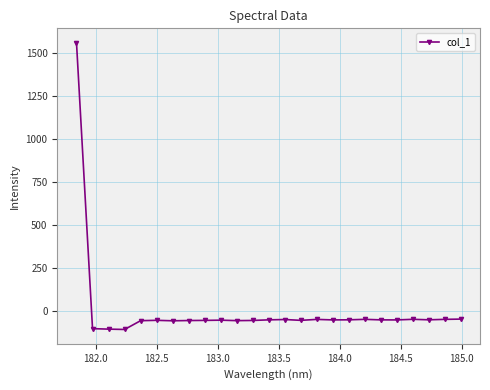

What is the difference between the maximum and minimum values?

1670.9